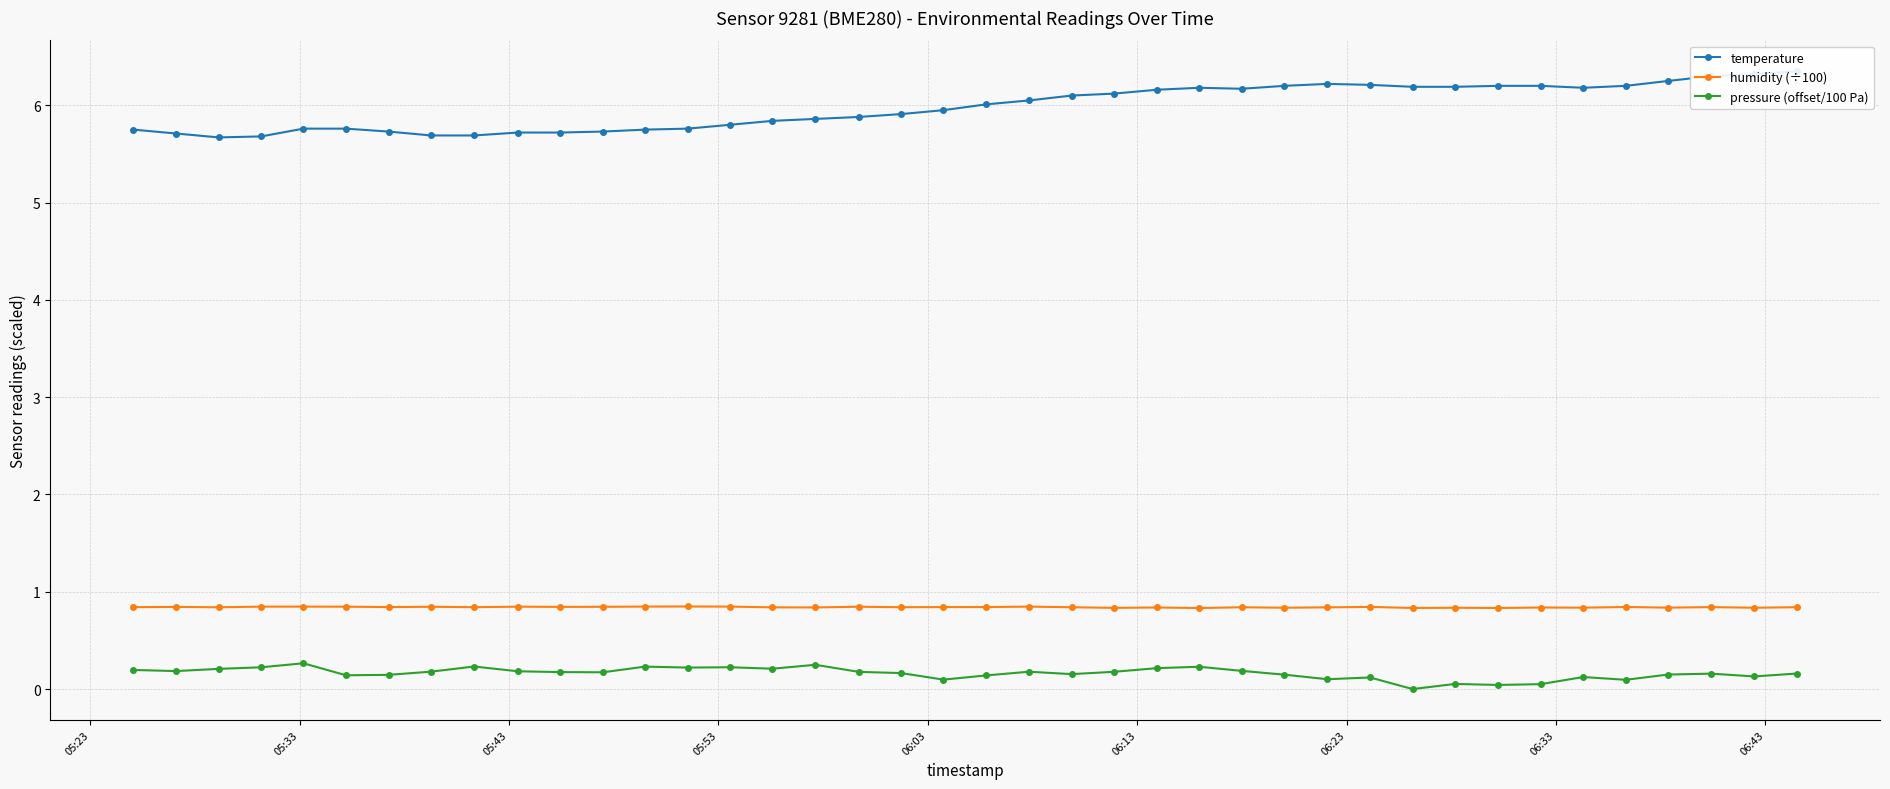

True or false: humidity (÷100) has more than 2 points higher than both neighbors.

True